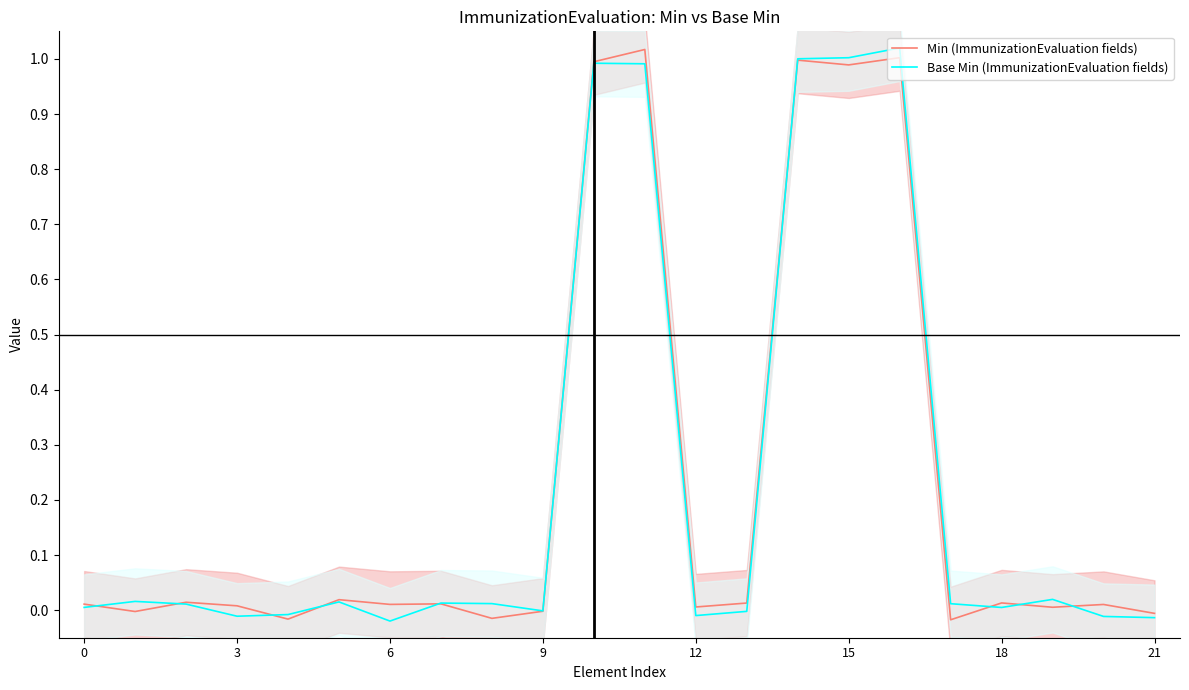

The value of Min (ImmunizationEvaluation fields) at 3 is 0.0. True or false?

True